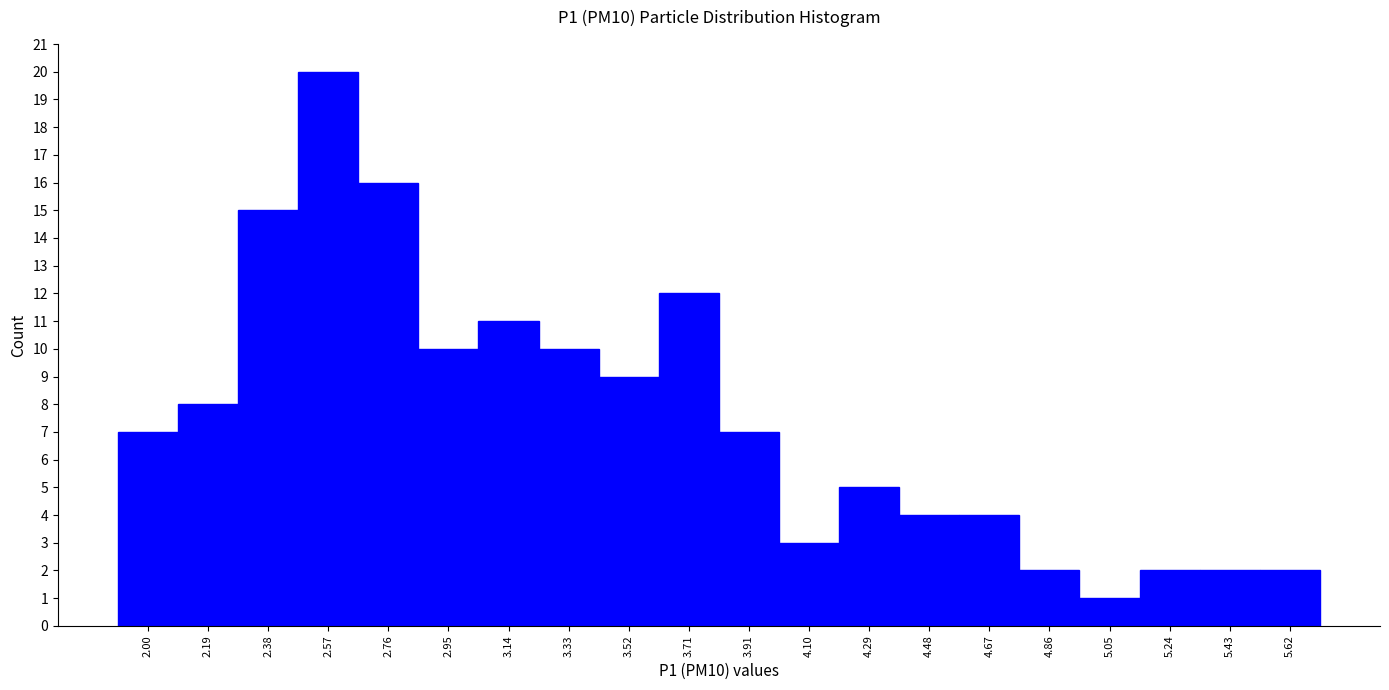

Reading right to left, list all the values displayed in this chart.

5.62=2	5.43=2	5.24=2	5.05=1	4.86=2	4.67=4	4.48=4	4.29=5	4.10=3	3.91=7	3.71=12	3.52=9	3.33=10	3.14=11	2.95=10	2.76=16	2.57=20	2.38=15	2.19=8	2.00=7